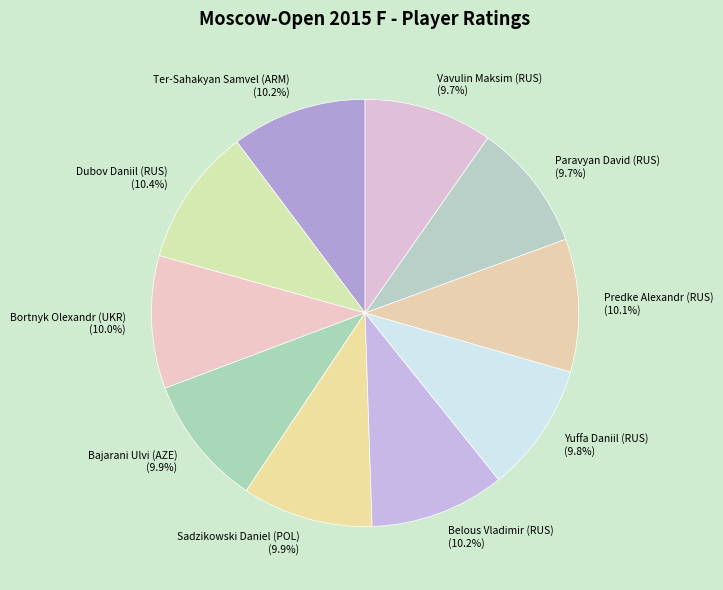

Does any single category account for the majority?

No